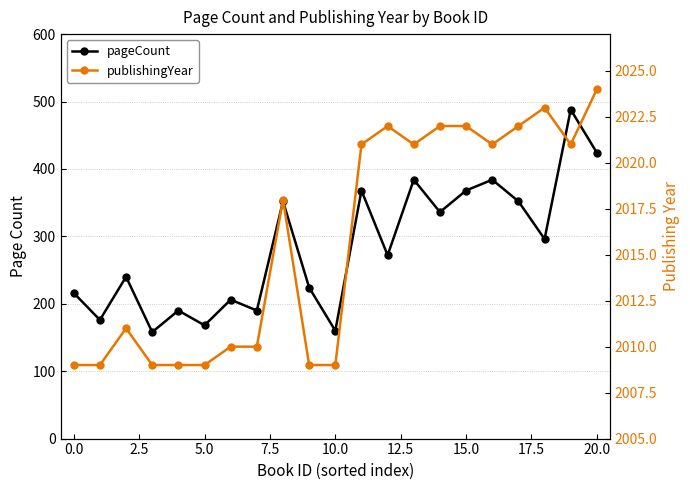

Rank the series by their maximum value, from highest to lowest.

publishingYear, pageCount